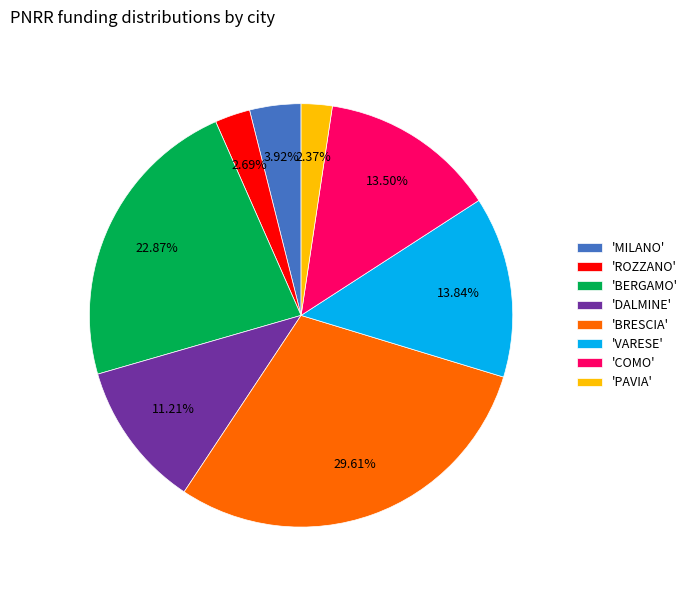

What is the largest slice in the pie chart?

'BRESCIA'